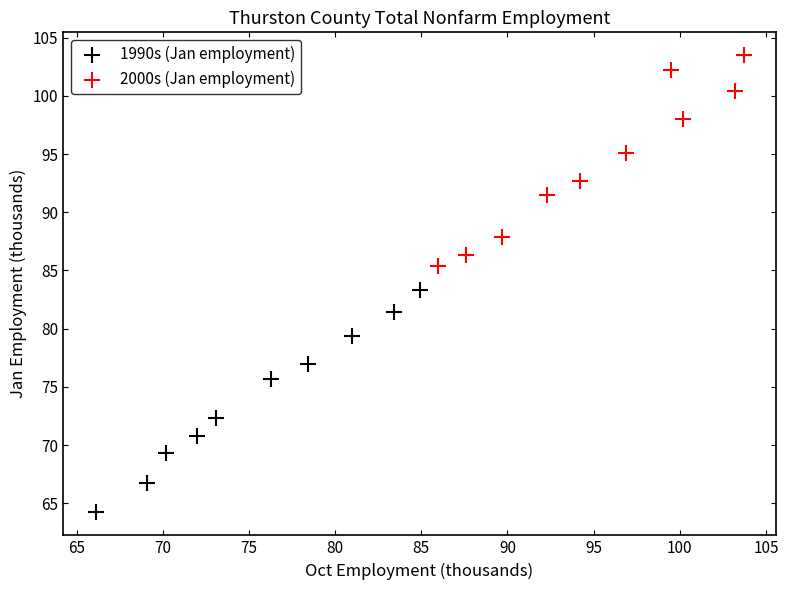

What are all the series names shown in the legend?

1990s (Jan employment), 2000s (Jan employment)